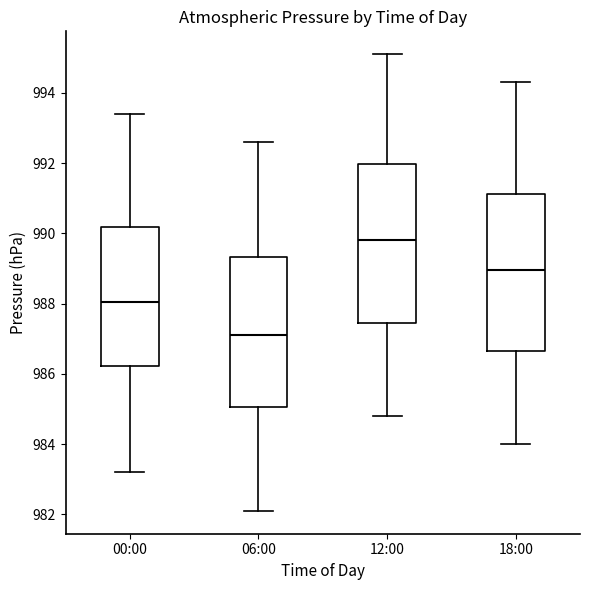

Reading left to right, transcribe this box plot: for each box, give where its median line is, the range the box spans, and where its two whiskers end, as read against the y-axis. The values are not printed on the chart, so give them approximately, as read against the axis.

00:00: median 988.0, box 986.2 to 990.2, whiskers 983.2 to 993.4
06:00: median 987.2, box 985.0 to 989.4, whiskers 982.2 to 992.6
12:00: median 989.8, box 987.4 to 992.0, whiskers 984.8 to 995.2
18:00: median 989.0, box 986.6 to 991.2, whiskers 984.0 to 994.4